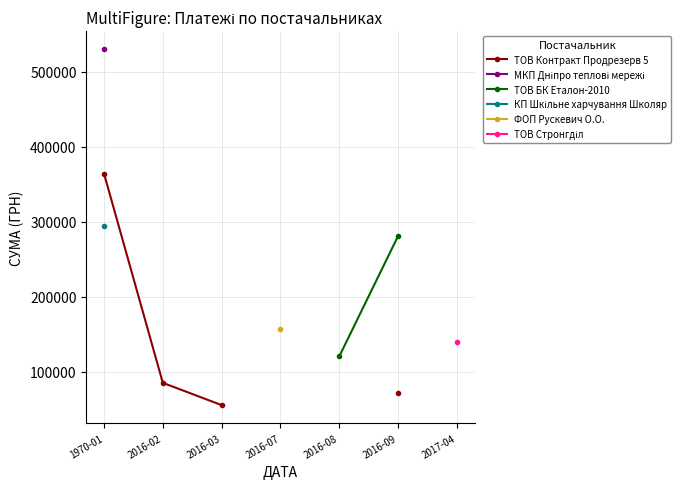

Is this an area chart (filled region under the line)?

No